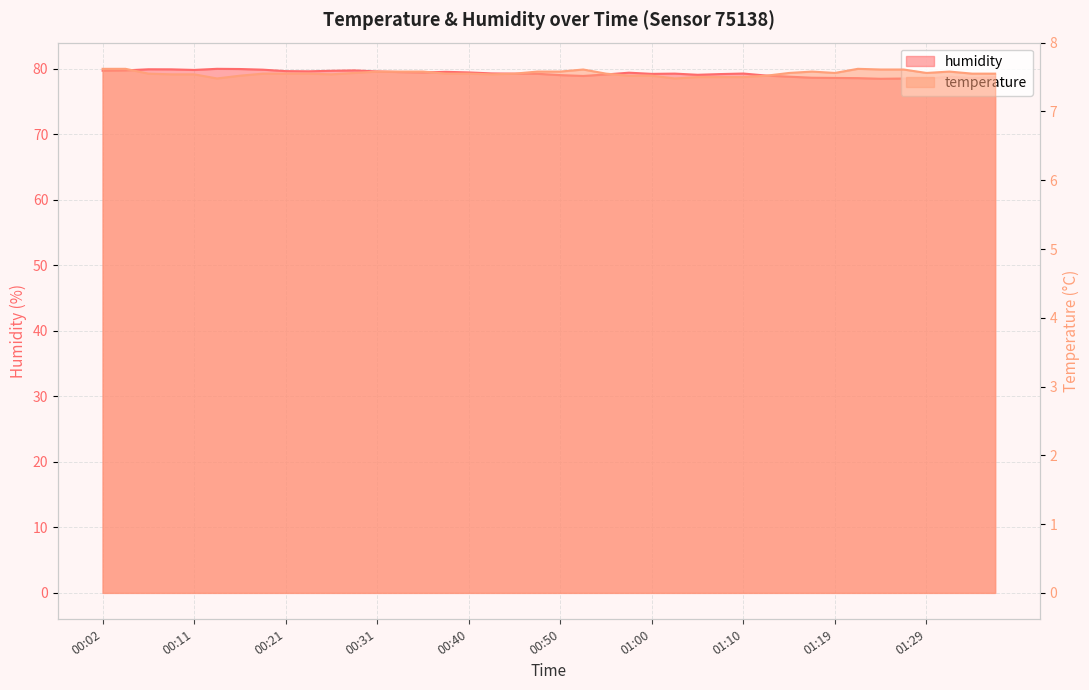

At which label is temperature closest to 7?

00:14